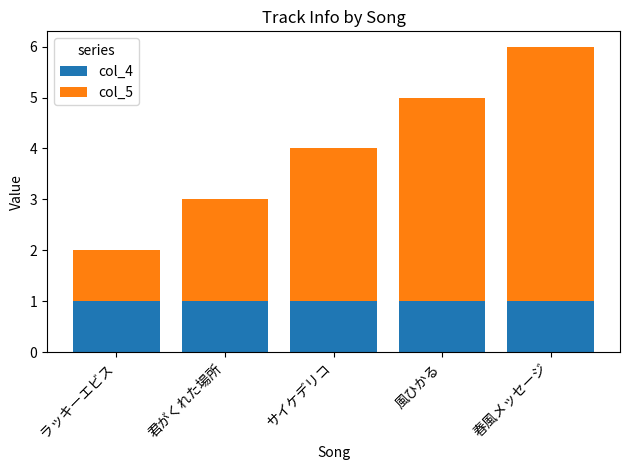

What is the sum of the col_4 values at ラッキーエビス and 君がくれた場所?

2